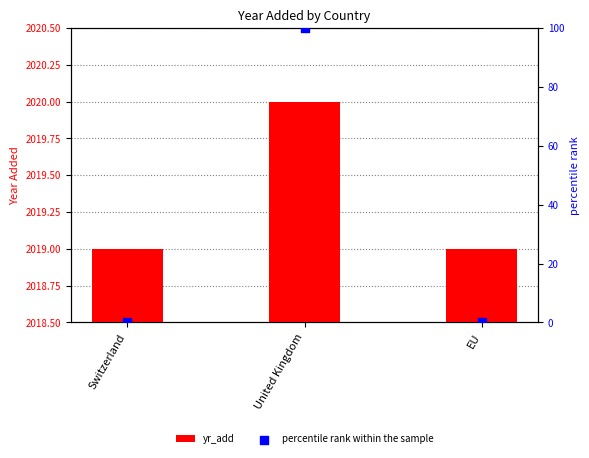

At how many categories does at least one series exceed 1937?

3